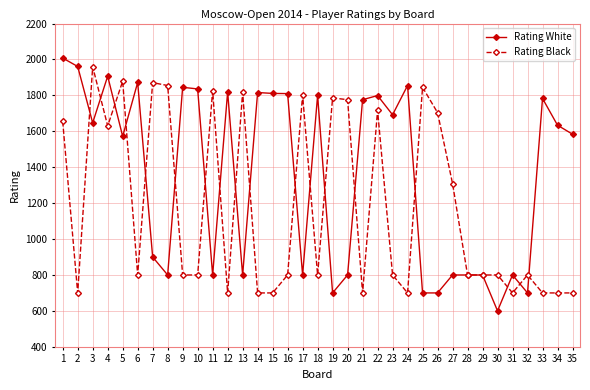

Is it true that Rating White equals 1811 at 15?

True